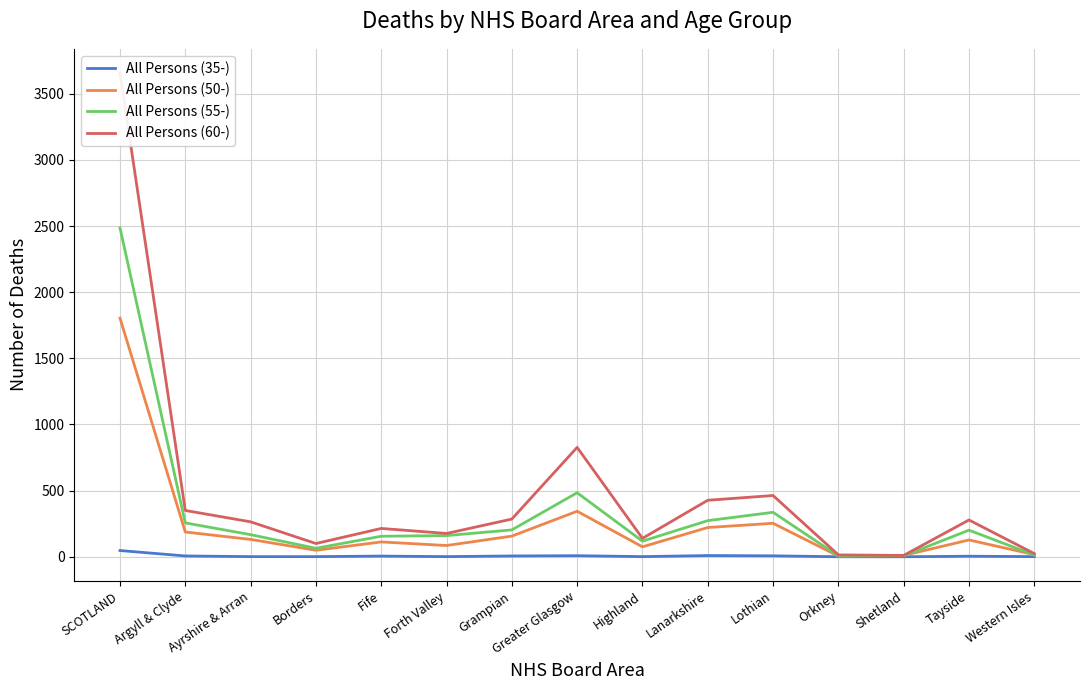

How many data points in All Persons (55-) are less than 167?

7